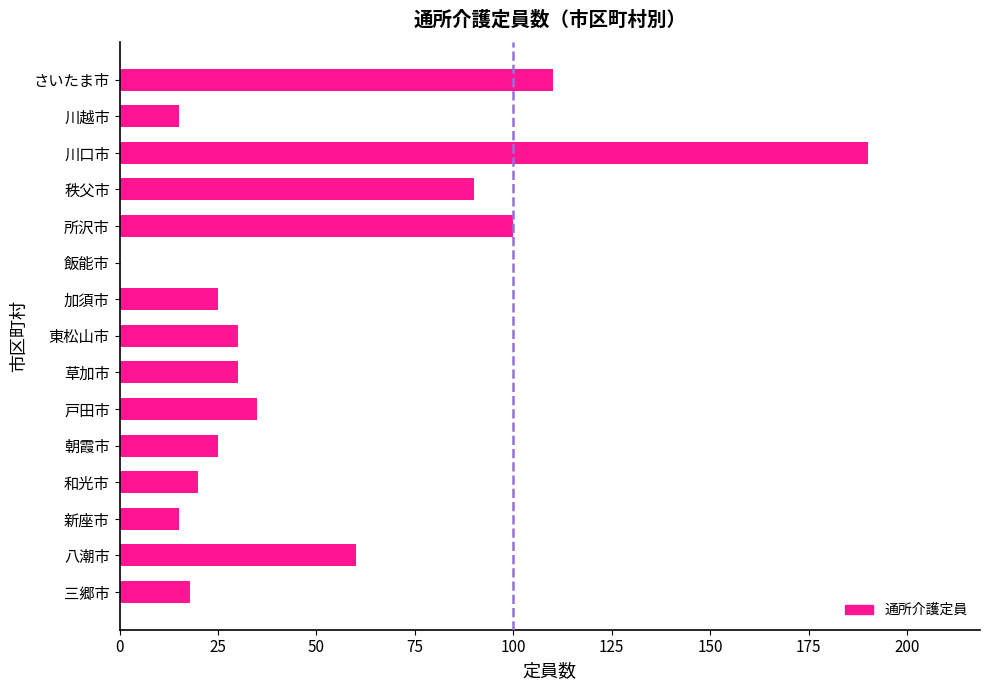

Which has a higher value, 八潮市 or 秩父市?

秩父市